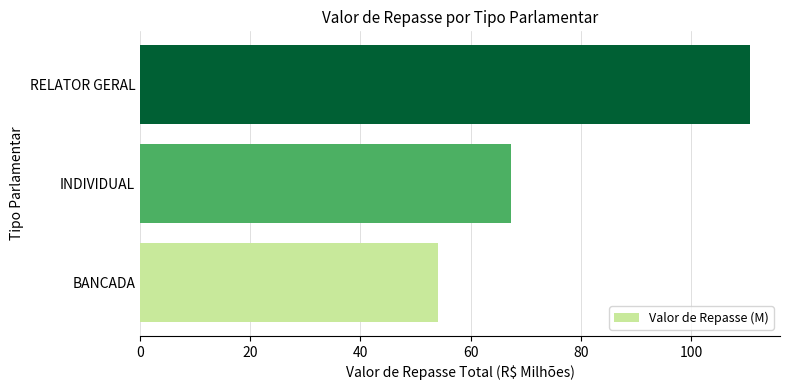

What is the difference between the maximum and minimum values?

56.5